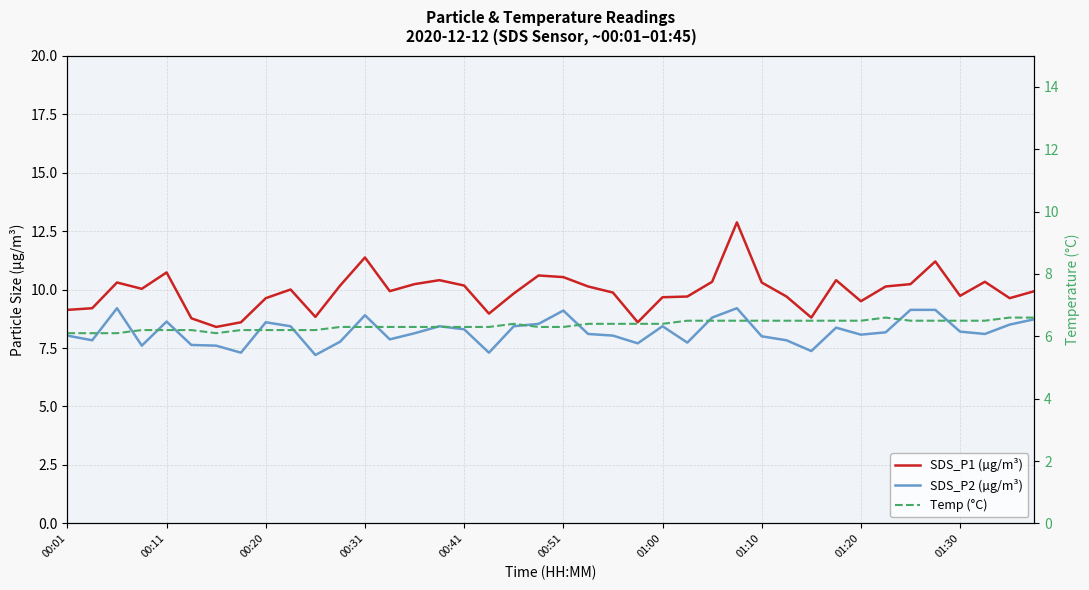

Does the chart display data point markers on the line(s)?

No